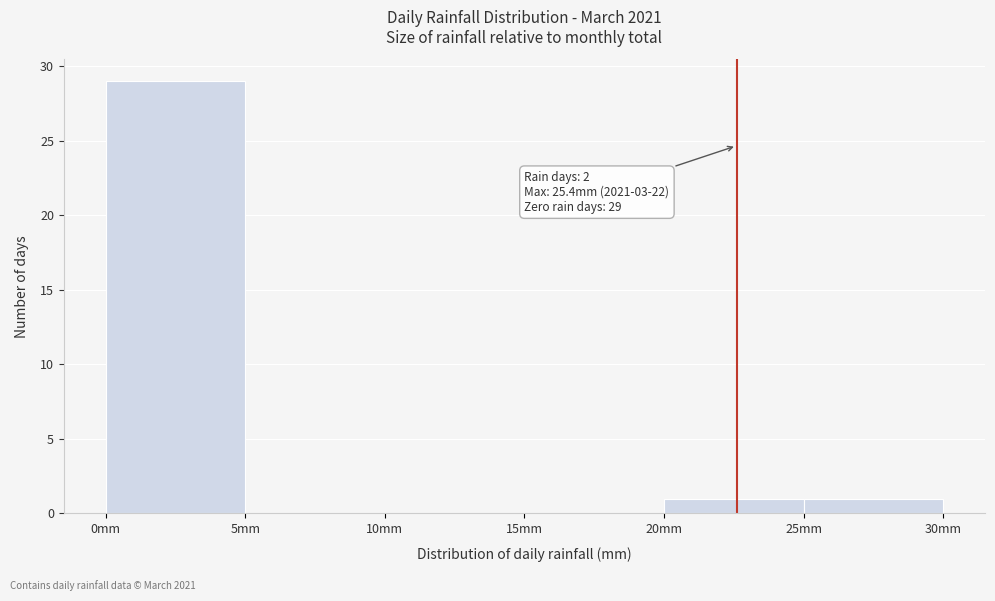

Over which range of the x-axis is the bar tallest?

0 to 5